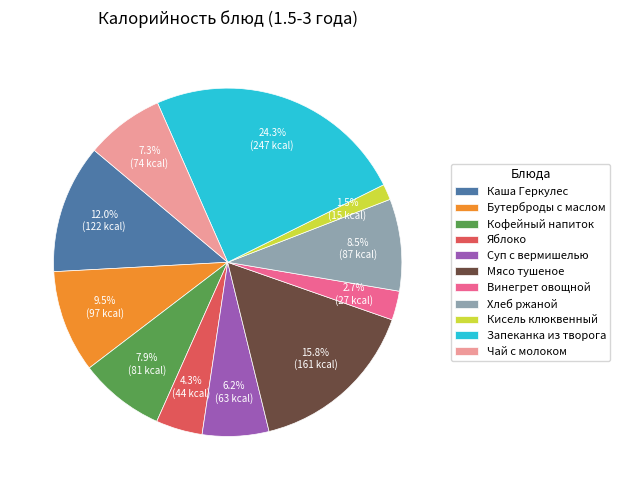

Which category has the smallest portion of the pie?

Кисель клюквенный